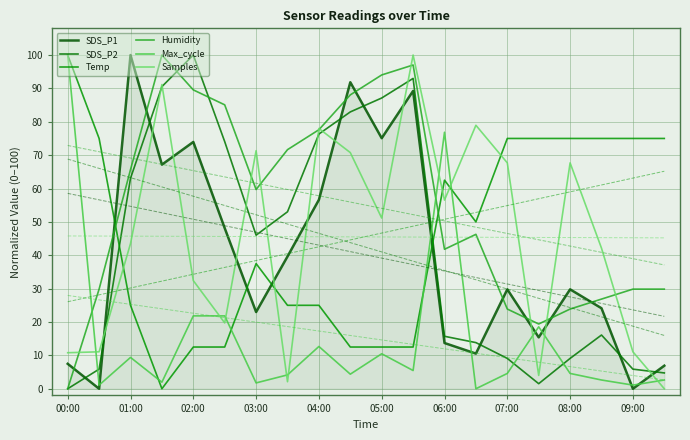

After their last crossing, which series has the higher values: Temp or SDS_P2?

Temp